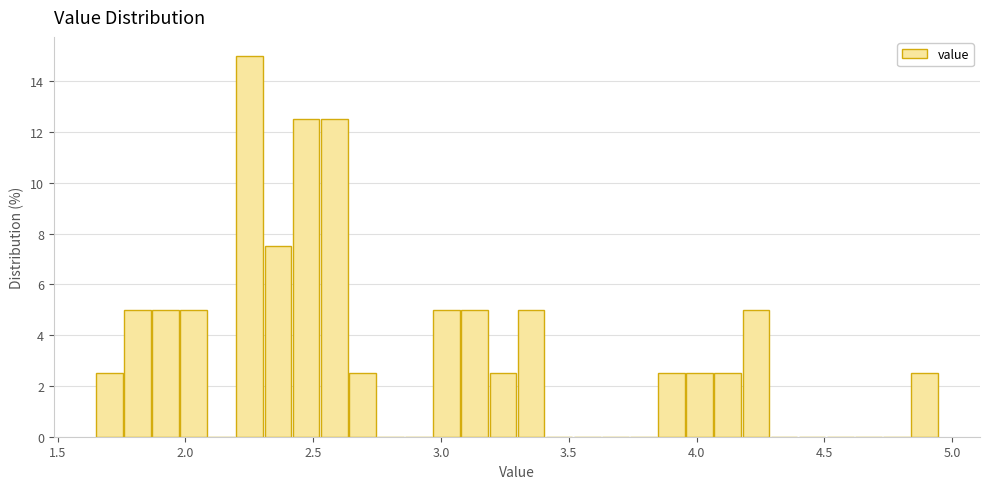

Read against the x-axis, roughly where is the centre of the tallest bar?

2.25